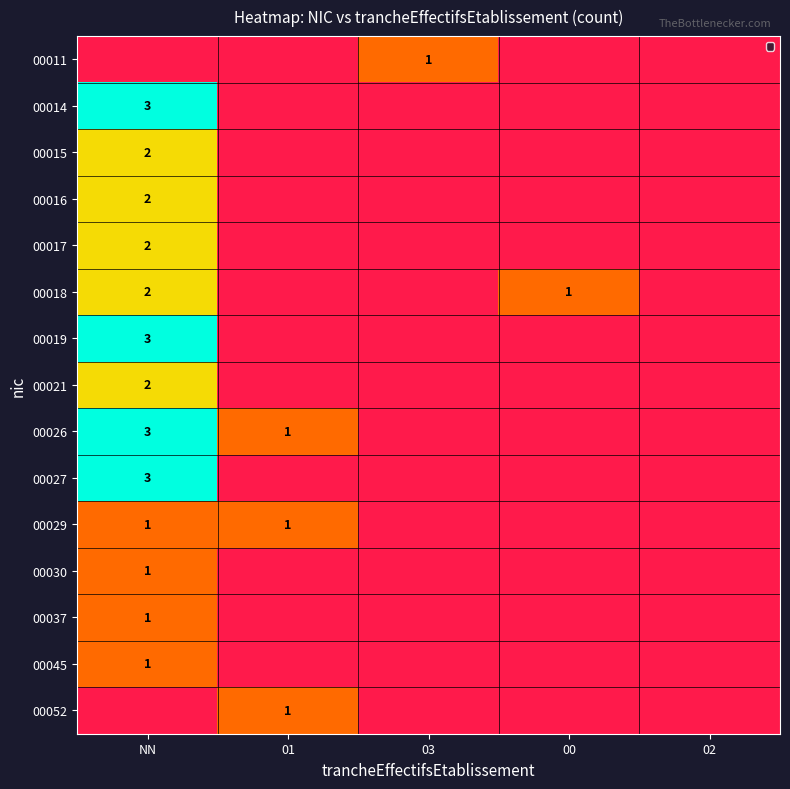

The 00052 series shows 1 at 01. True or false?

True